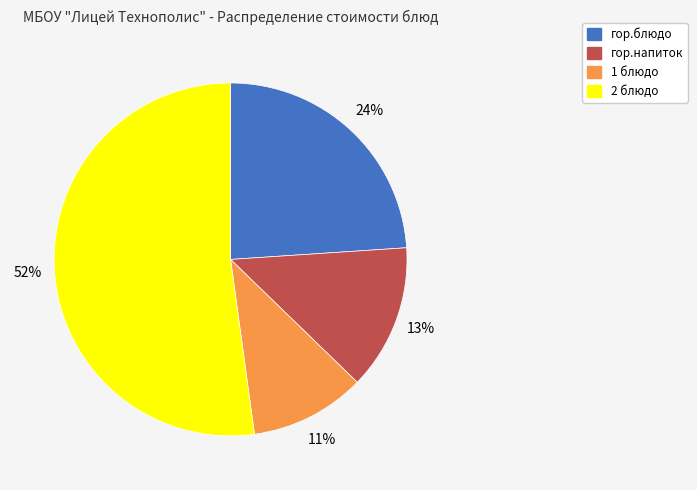

Which has a higher value, гор.блюдо or 2 блюдо?

2 блюдо